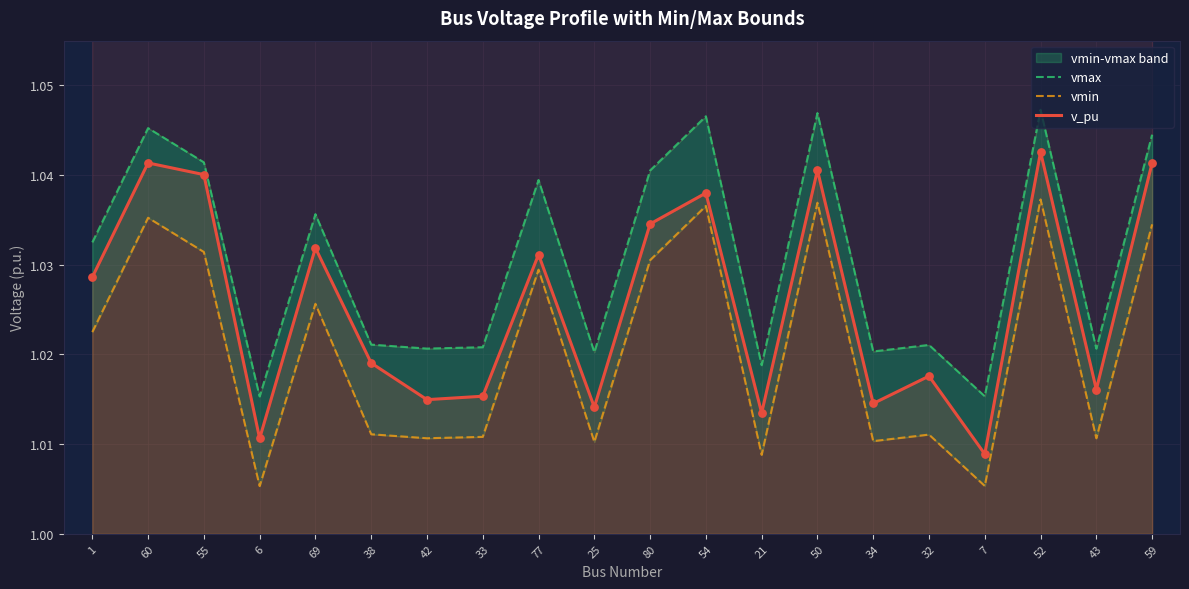

Which series reaches the minimum Y coordinate?

vmin